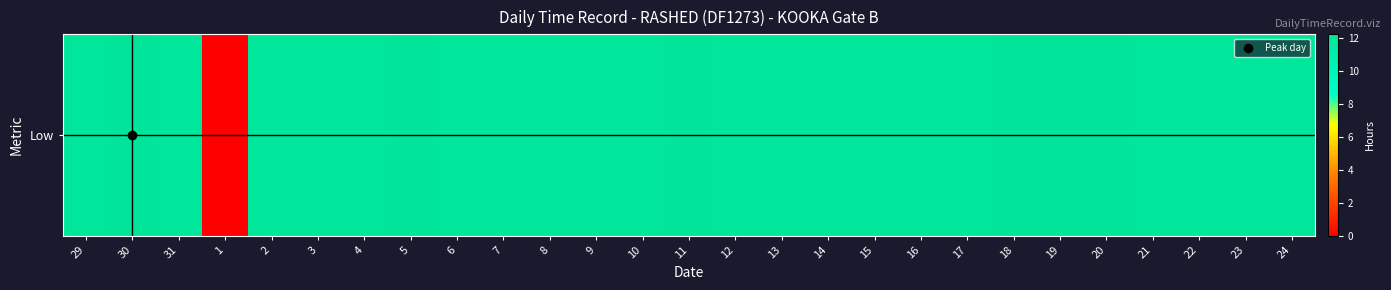

At which label does the data first exceed 12?

29